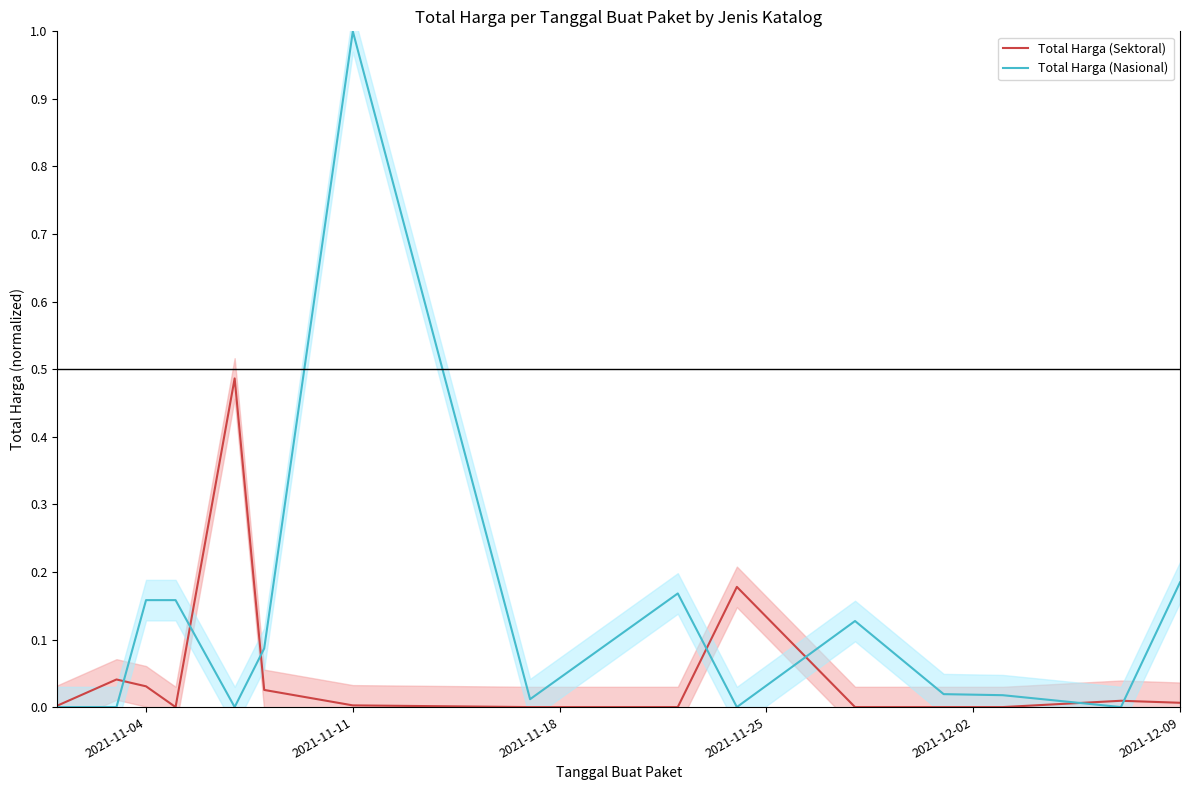

Which category has the highest value in the Total Harga (Nasional) series?

2021-11-11